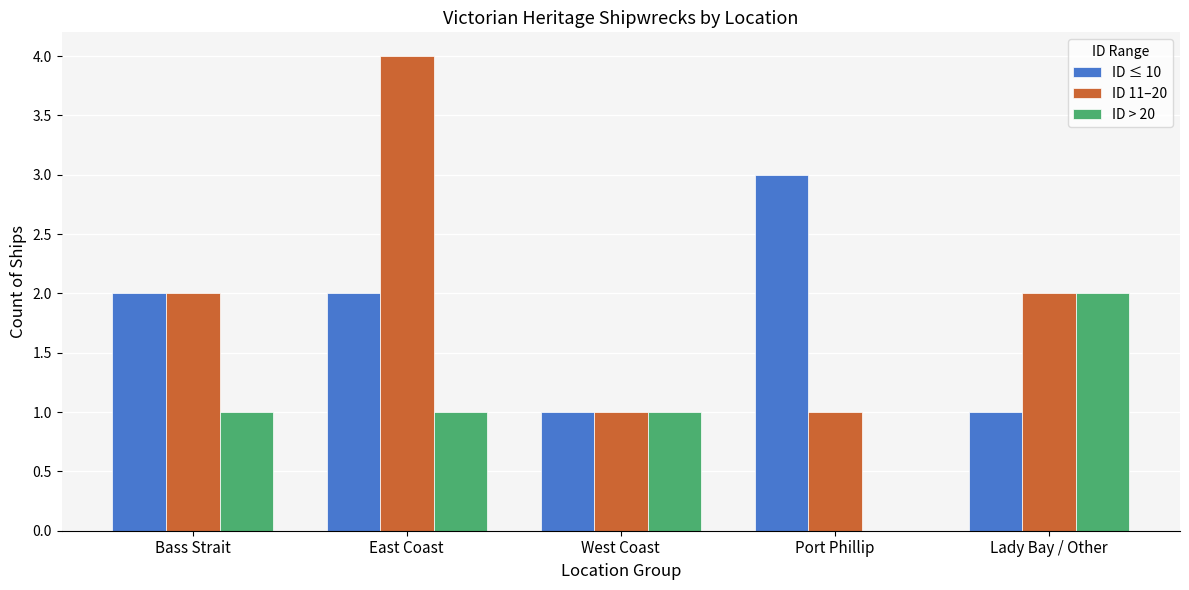

What is the sum of all ID > 20 values?

5